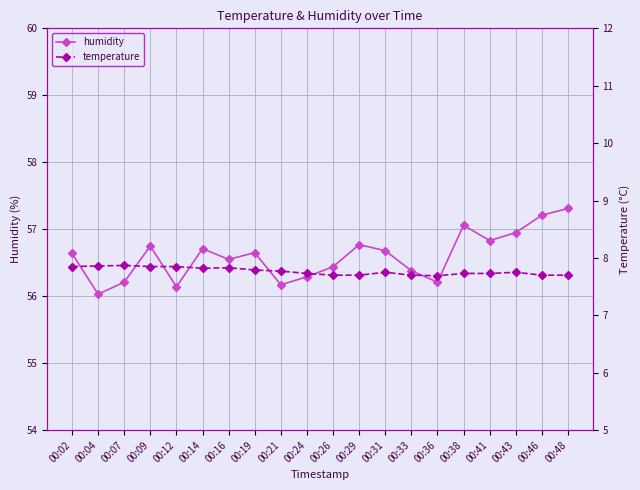

True or false: temperature and humidity intersect in this chart.

False